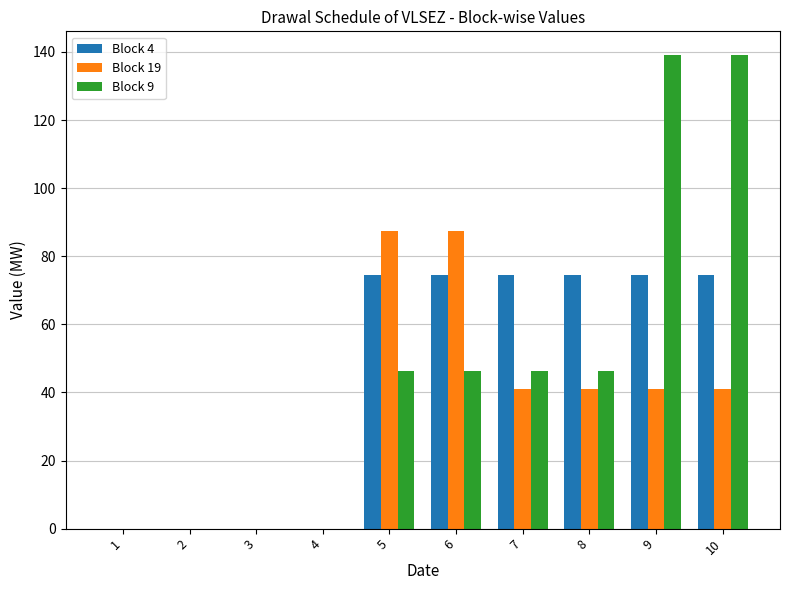

What is the maximum value for Block 19?

87.3